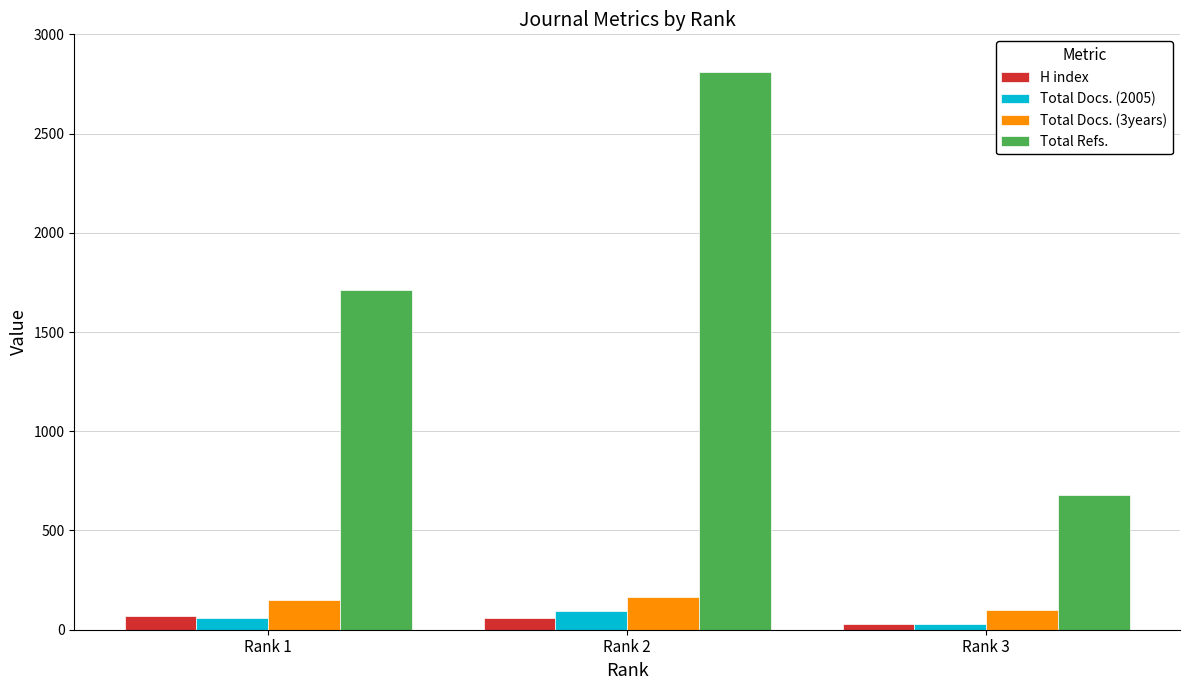

What is the value of the Total Refs. bar at the 1st from the left?

1711